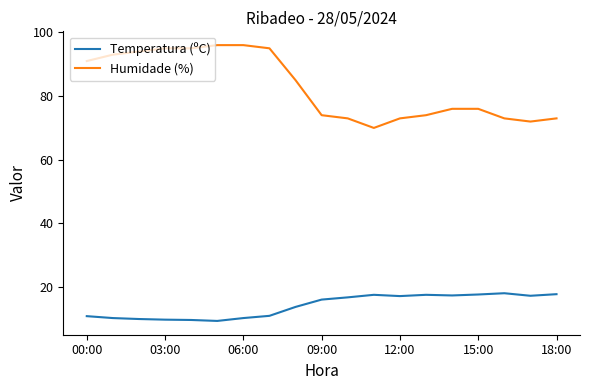

List the series in order of their overall mean, lowest first.

Temperatura (ºC), Humidade (%)